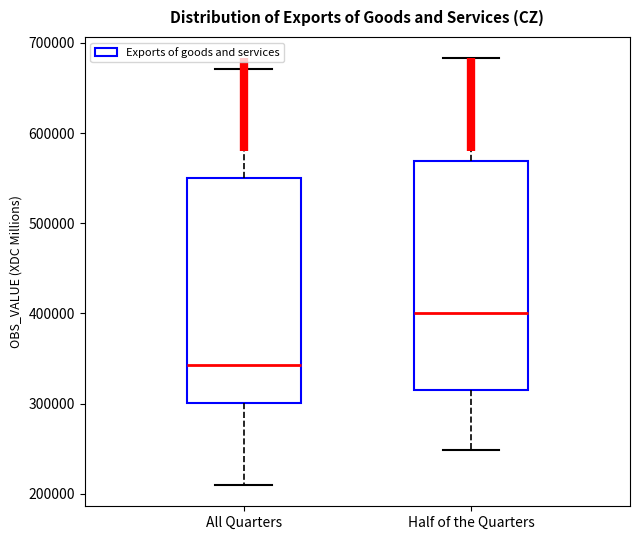

Reading left to right, read every box against the y-axis: the position of its median line, the range the box covers, and the ends of its whiskers. The values are not printed on the chart, so give them approximately, as read against the axis.

All Quarters: median 340000, box 300000 to 550000, whiskers 210000 to 670000
Half of the Quarters: median 400000, box 310000 to 570000, whiskers 250000 to 680000